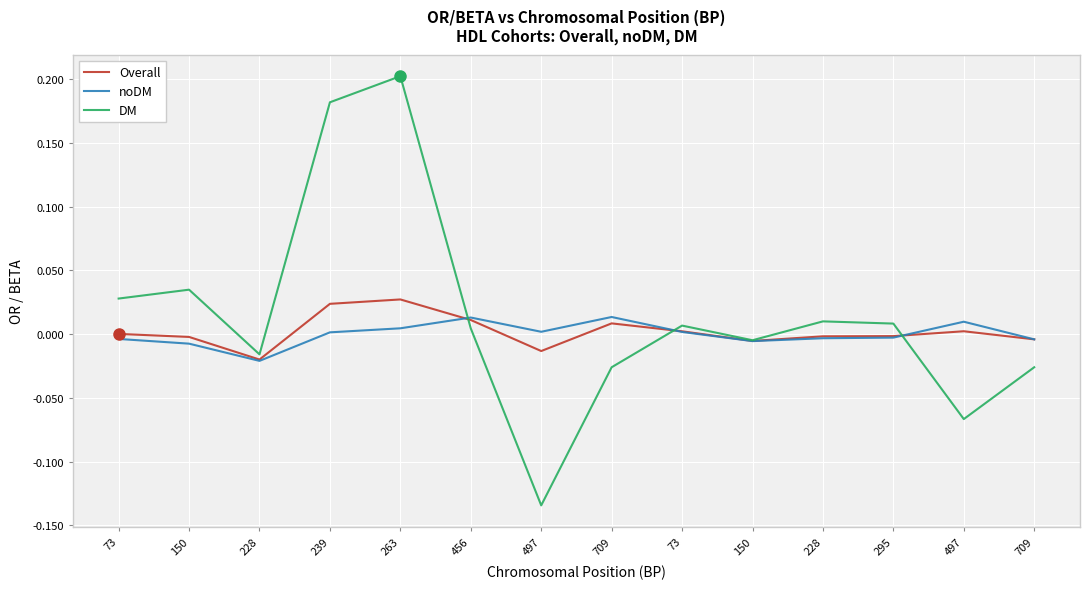

Between 150 and 456, which is larger?

456